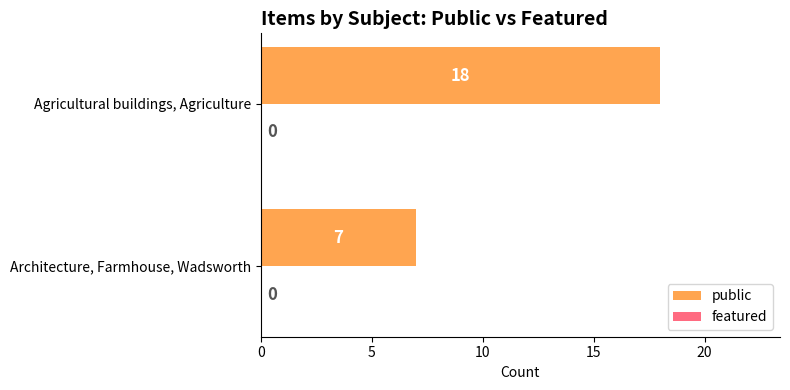

Approximately how many times larger is the value at Agricultural buildings, Agriculture compared to Architecture, Farmhouse, Wadsworth?

2.6